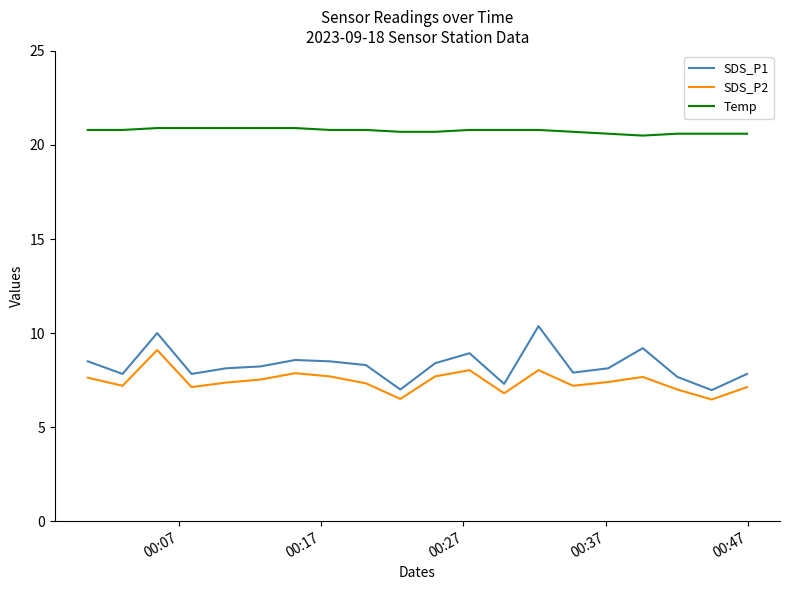

List the series in order of their peak value, lowest first.

SDS_P2, SDS_P1, Temp